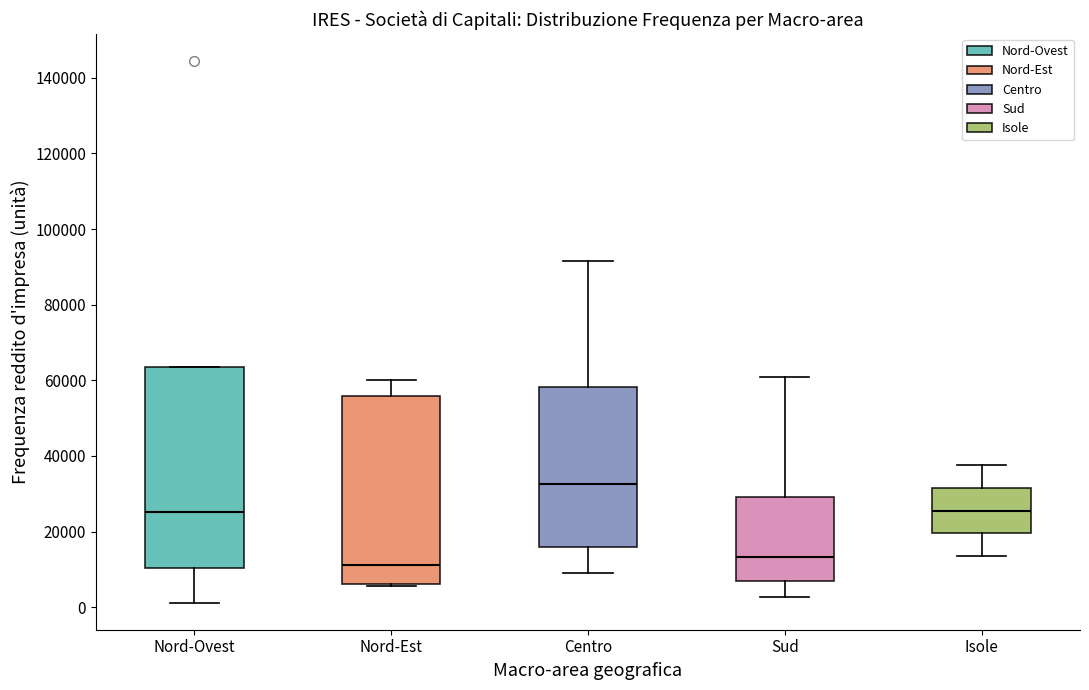

Which box's median line is the highest?

Centro